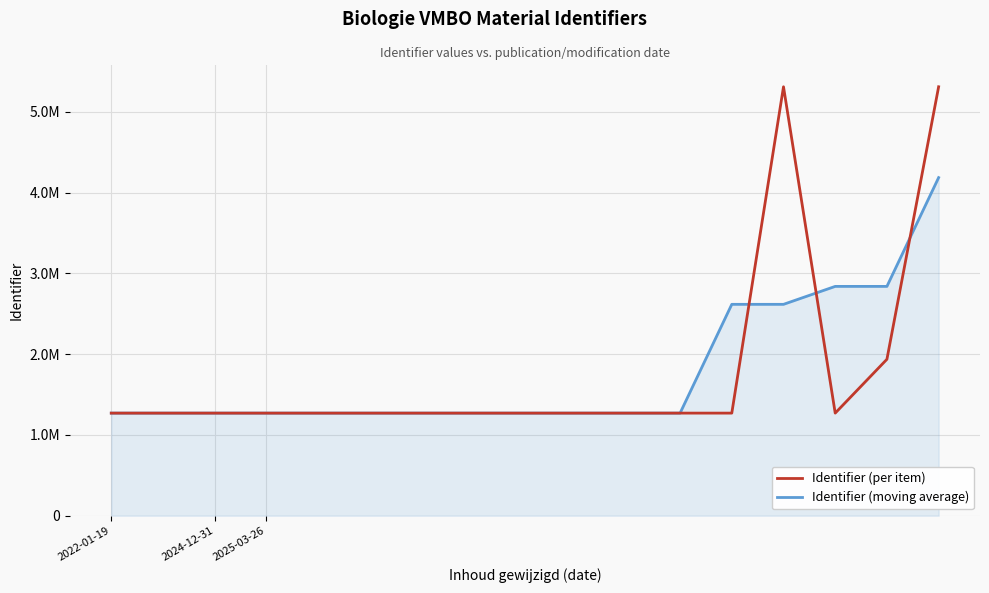

At which label does Identifier (moving average) reach its peak?

16